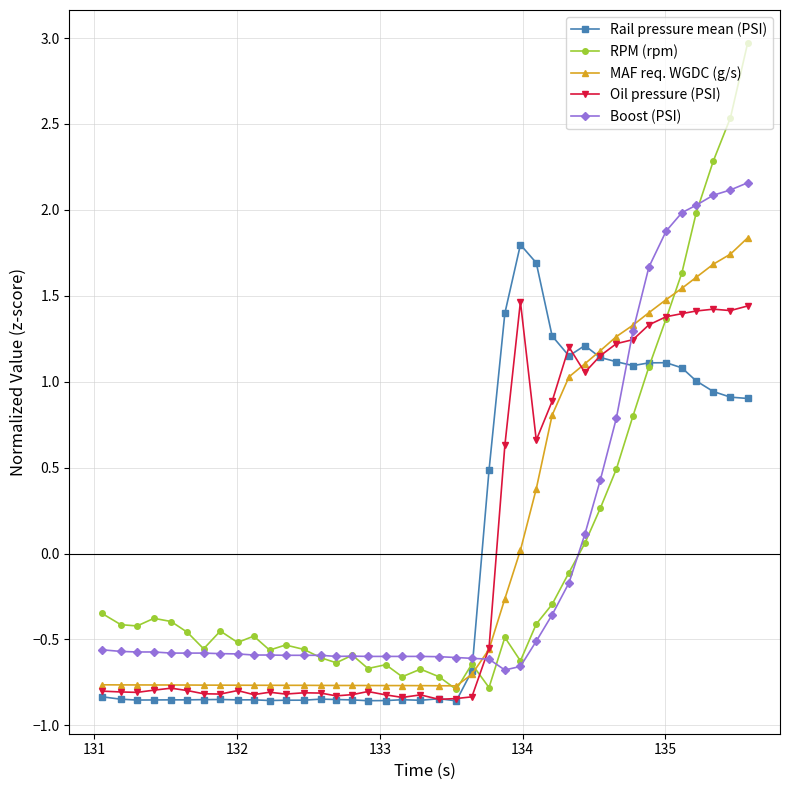

In RPM (rpm), how many points are higher than both neighbors (excluding endpoints)?

9